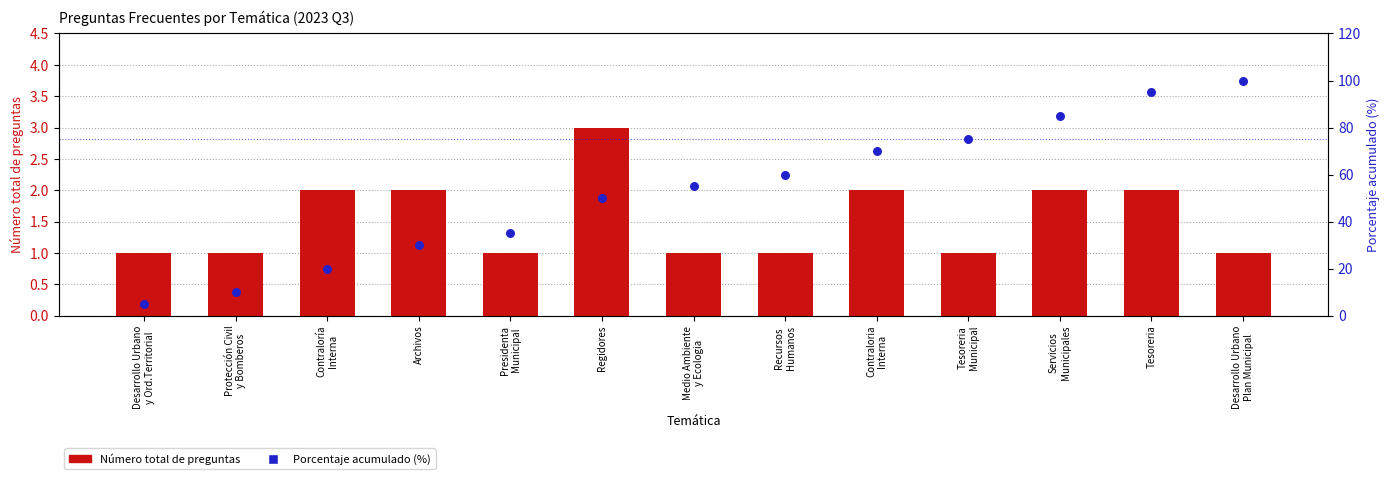

At how many categories does at least one series exceed 29?

10